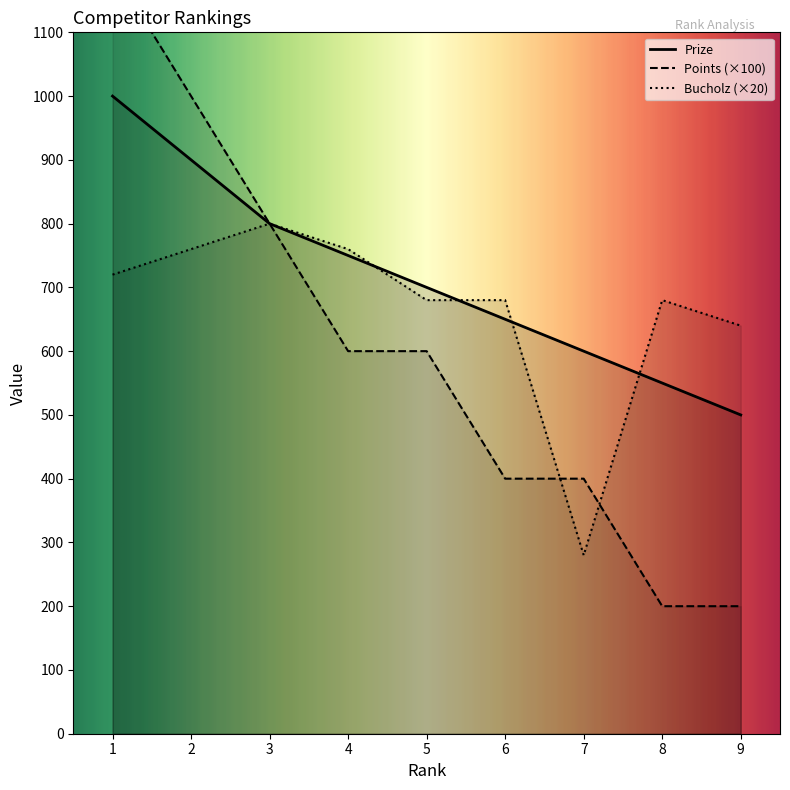

What is the sum of all Bucholz values?

6000